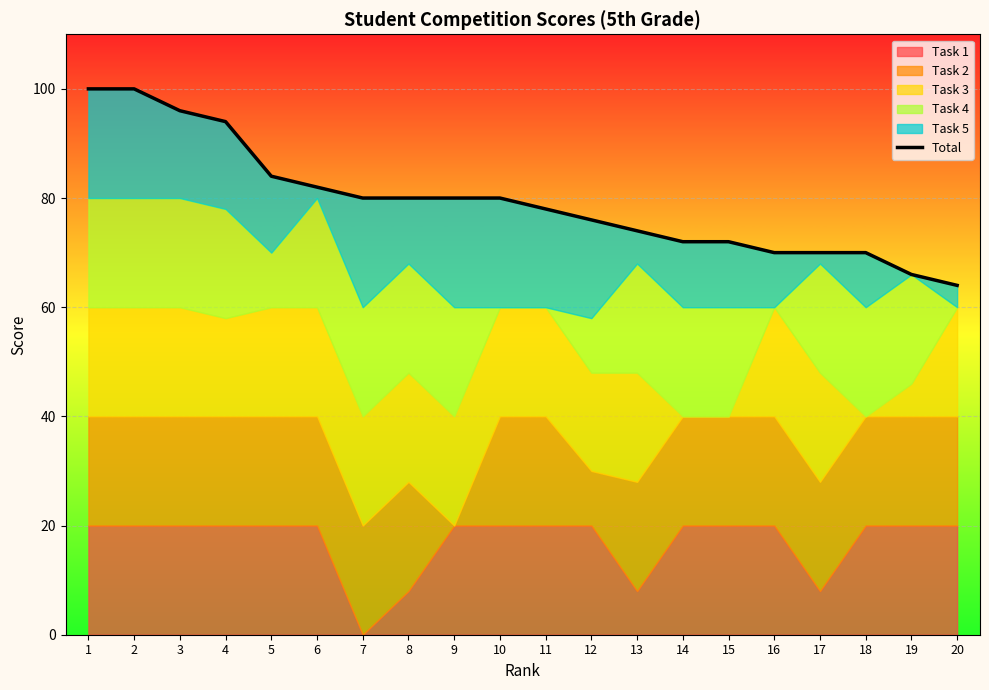

What is the sum of the values at 4 and 19?

160